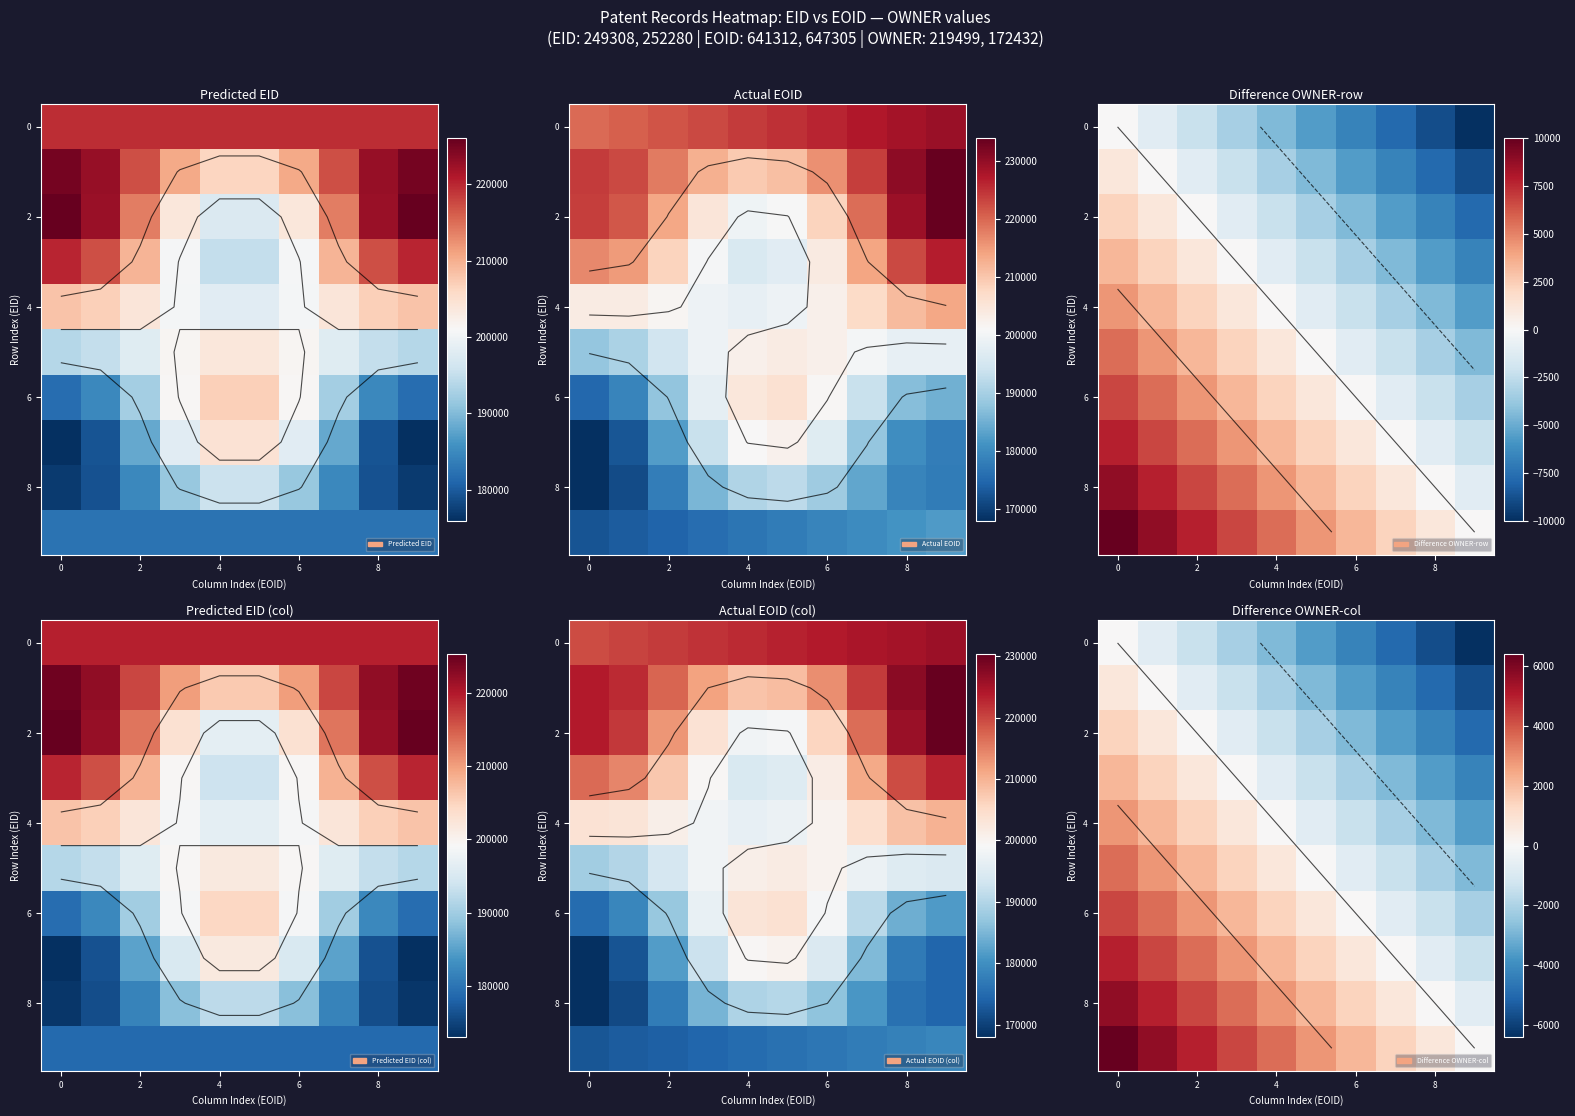

At how many categories does at least one series exceed 5766?

1